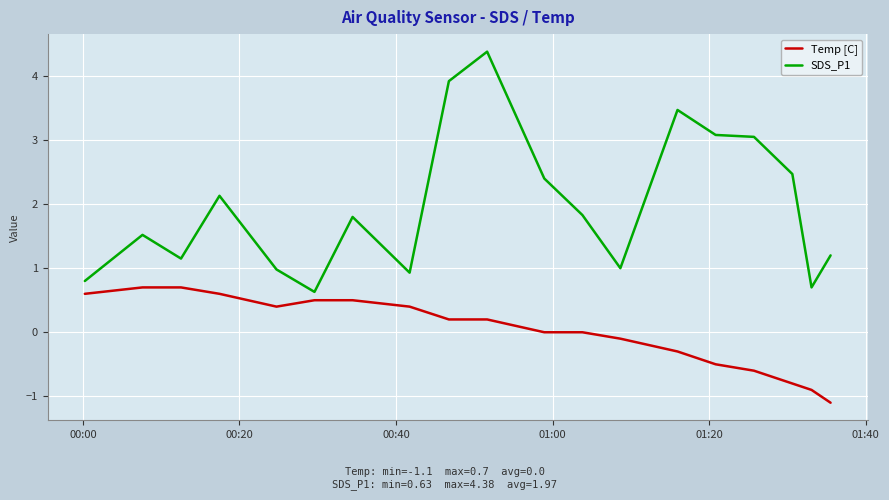

Which series has the widest spread of values?

SDS_P1